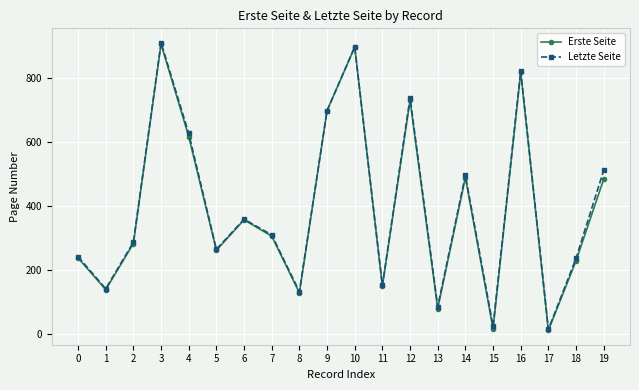

Is the value of Erste Seite at 2 greater than the value of Letzte Seite at 14?

No